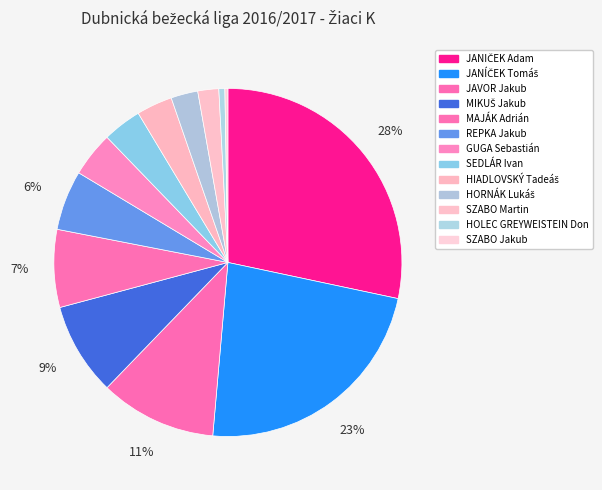

Rank the categories by value from highest to lowest.

JANIČEK Adam, JANÍČEK Tomáš, JAVOR Jakub, MIKUŠ Jakub, MAJÁK Adrián, REPKA Jakub, GUGA Sebastián, SEDLÁR Ivan, HIADLOVSKÝ Tadeáš, HORNÁK Lukáš, SZABO Martin, HOLEC GREYWEISTEIN Don, SZABO Jakub